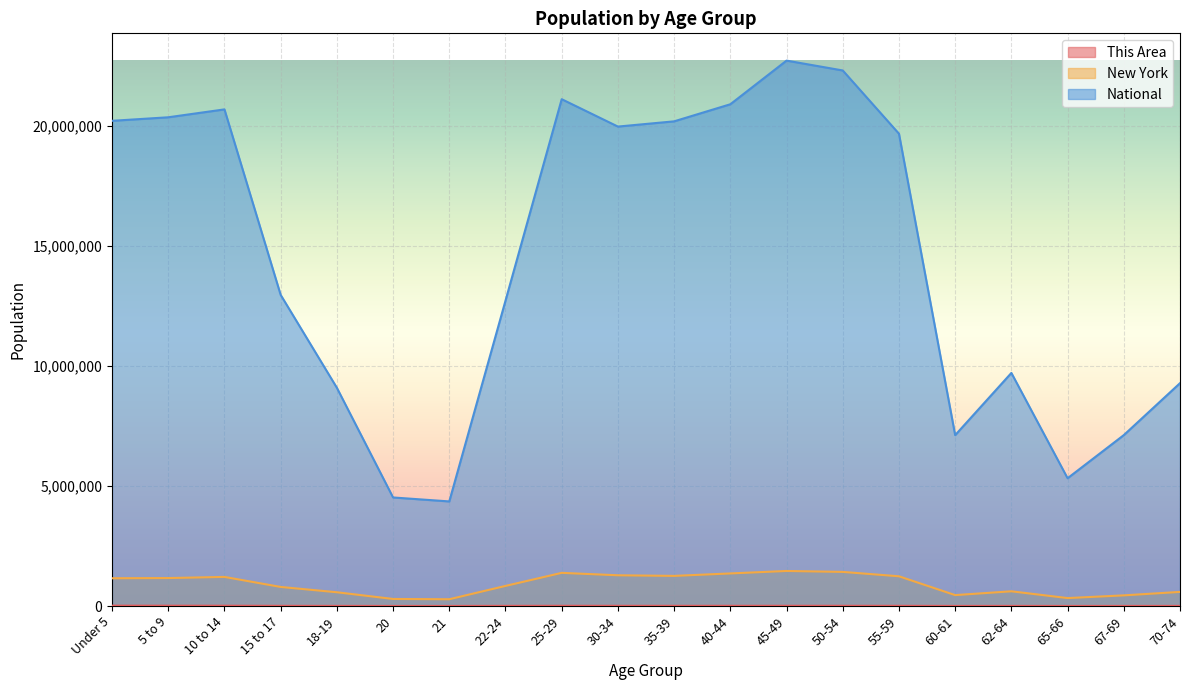

At 62-64, list the series in order from smallest to largest.

This Area, New York, National